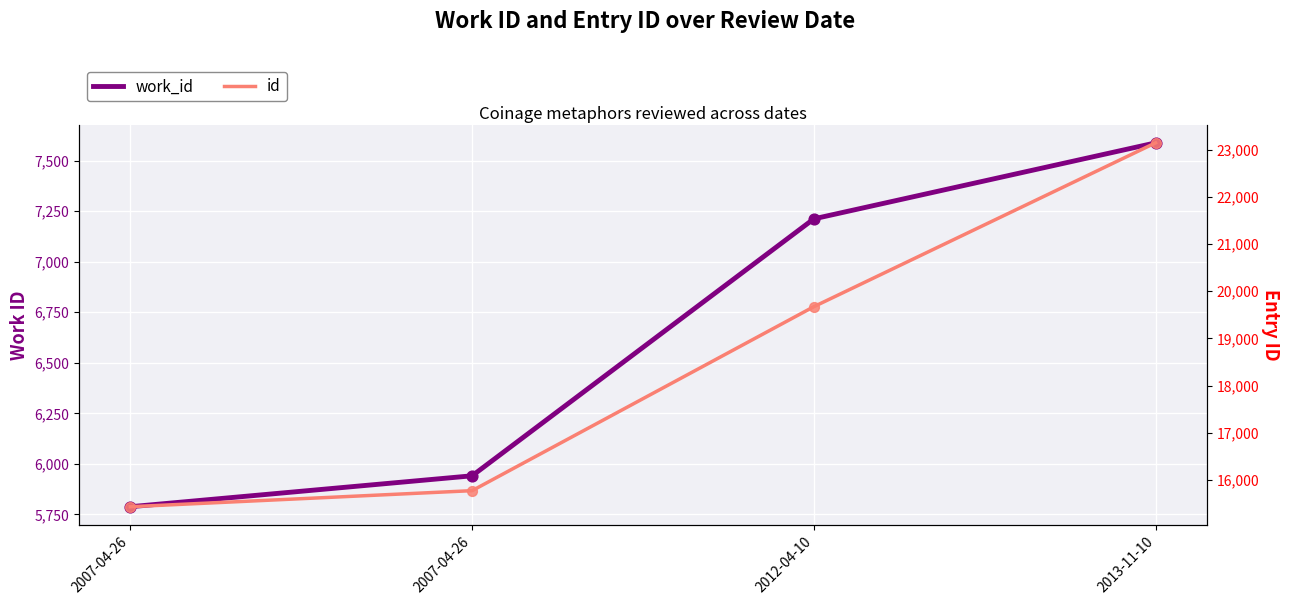

What is the total value across all series at 2007-04-26?

21225